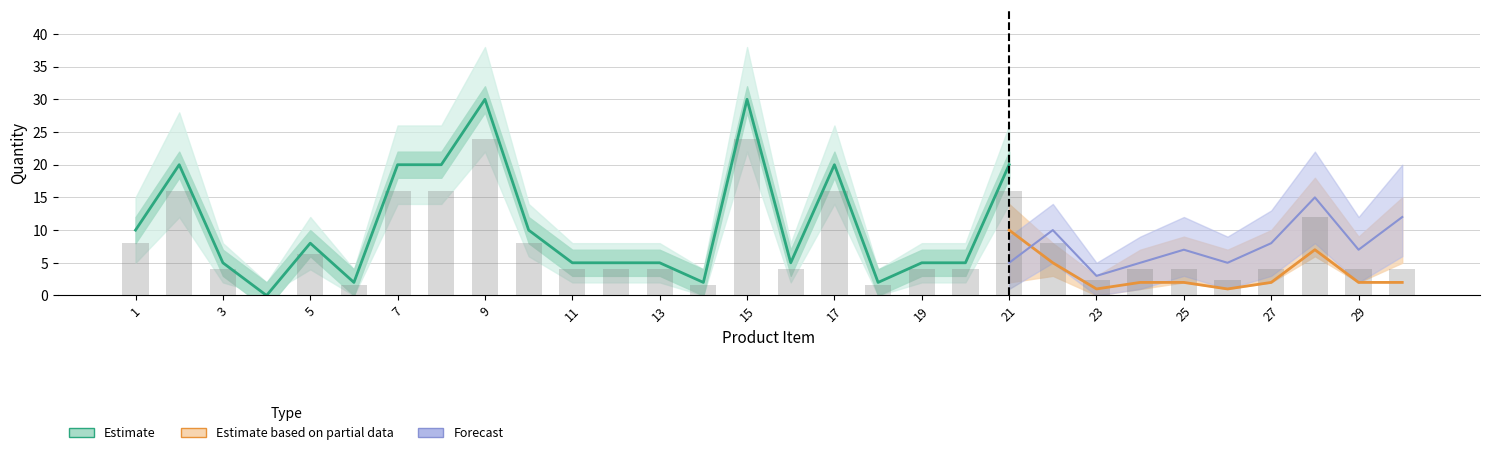

Between 5 and 13, which series saw the biggest shift?

Estimate